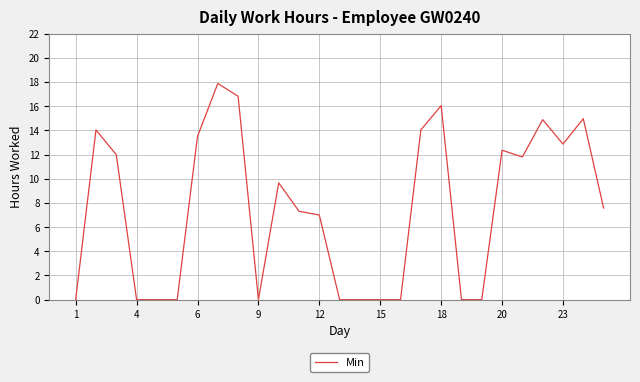

Is this an area chart (filled region under the line)?

No